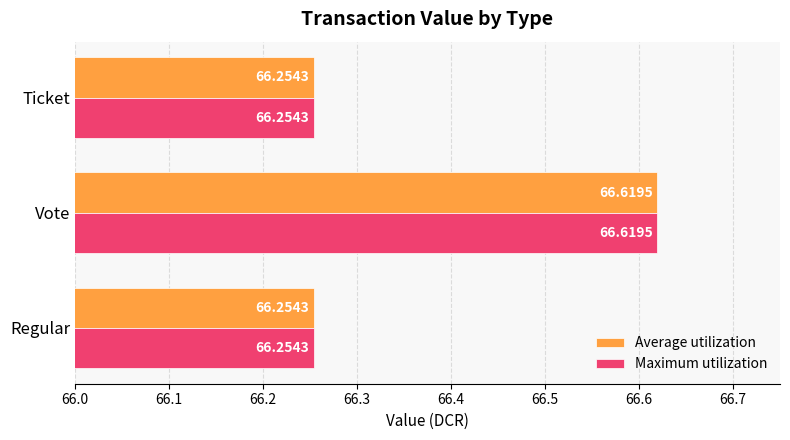

At how many categories does at least one series exceed 66?

3